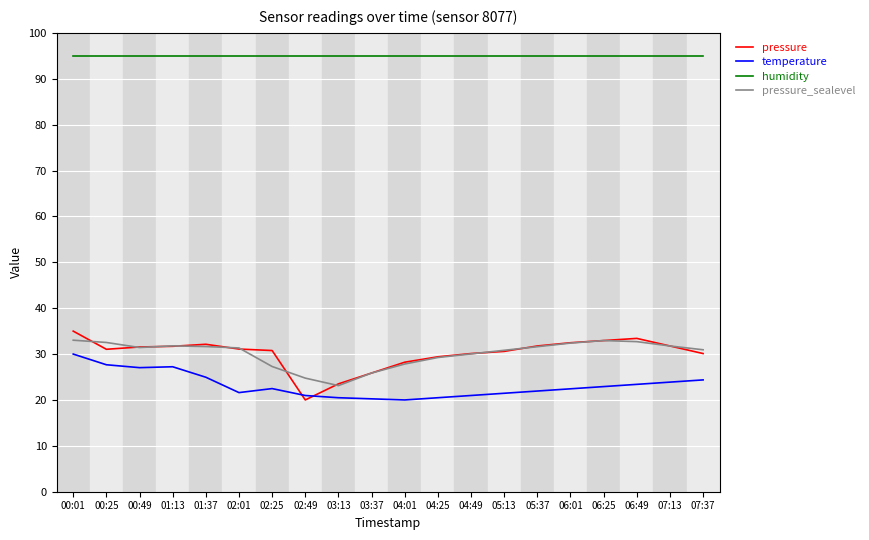

True or false: humidity and pressure_sealevel intersect in this chart.

False